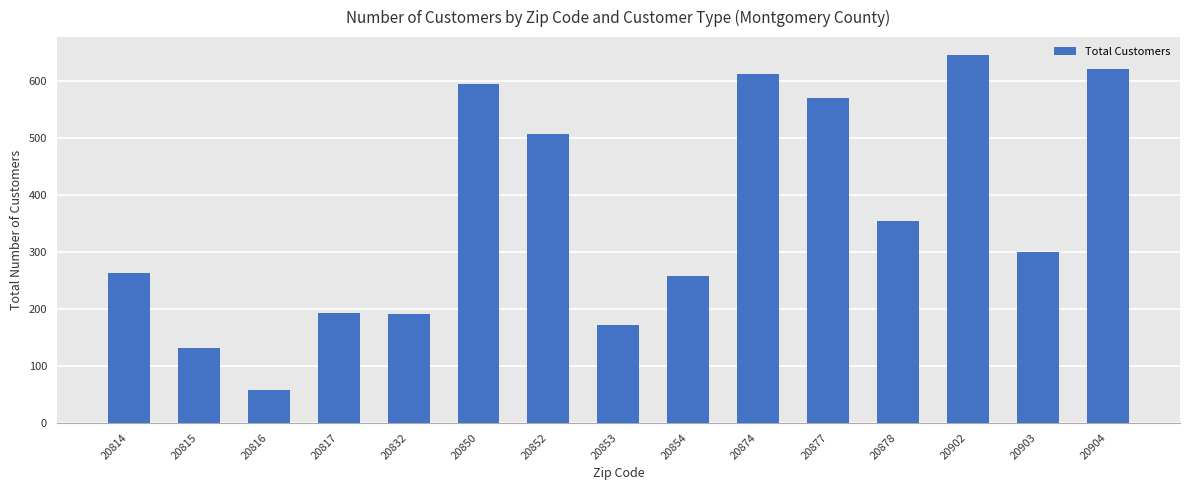

True or false: the data shows 241 at 20904.

False